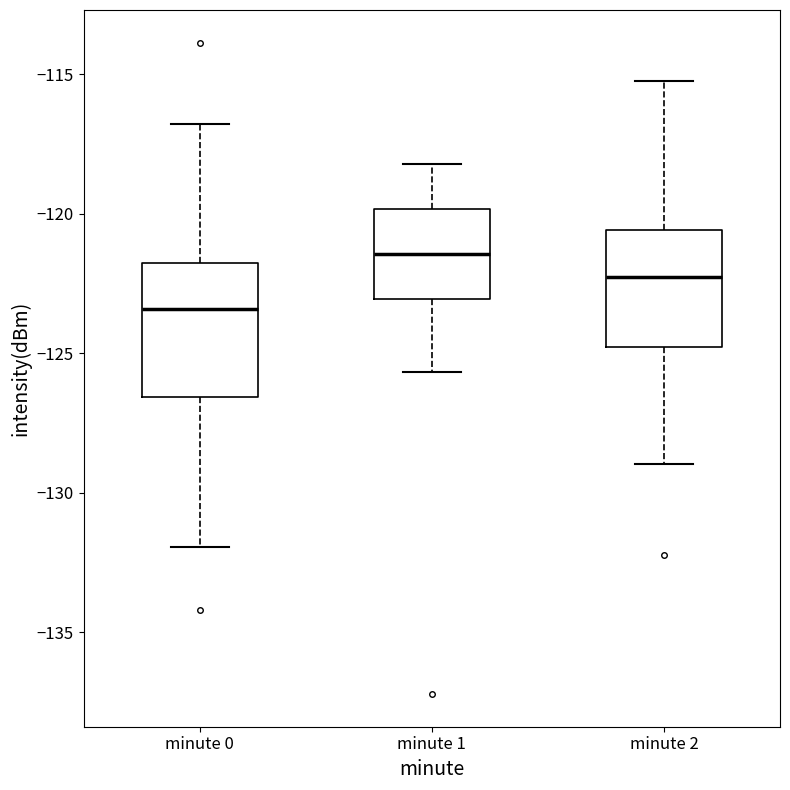

Reading left to right, transcribe this box plot: for each box, give where its median line is, the range the box spans, and where its two whiskers end, as read against the y-axis. The values are not printed on the chart, so give them approximately, as read against the axis.

minute 0: median -123.5, box -126.5 to -122.0, whiskers -132.0 to -117.0
minute 1: median -121.5, box -123.0 to -120.0, whiskers -125.5 to -118.0
minute 2: median -122.5, box -125.0 to -120.5, whiskers -129.0 to -115.0